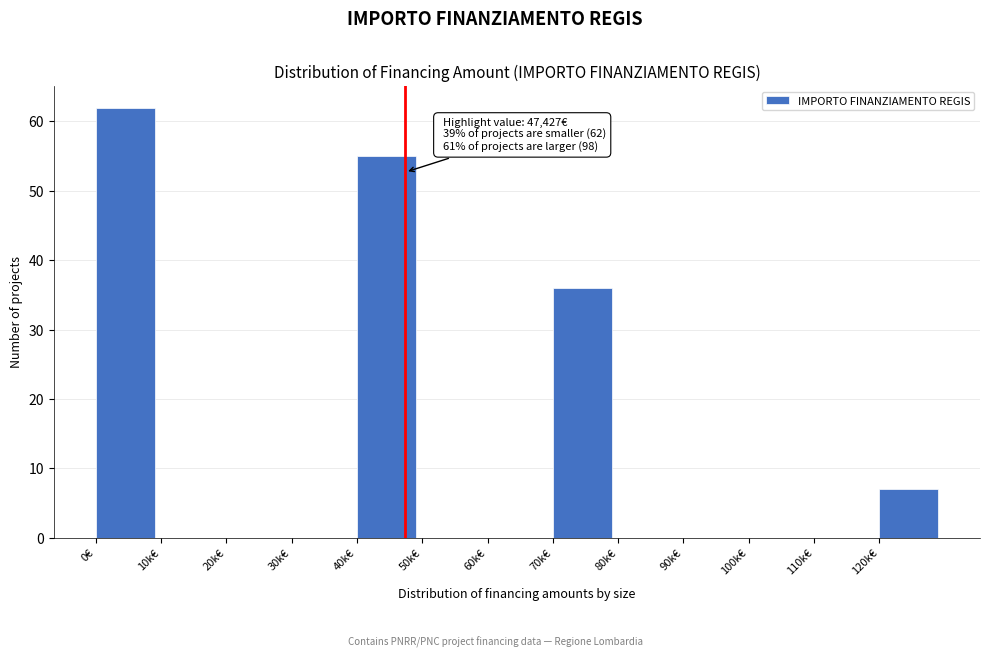

Reading left to right, list all the values displayed in this chart.

0€=62	10k€=0	20k€=0	30k€=0	40k€=55	50k€=0	60k€=0	70k€=36	80k€=0	90k€=0	100k€=0	110k€=0	120k€=7